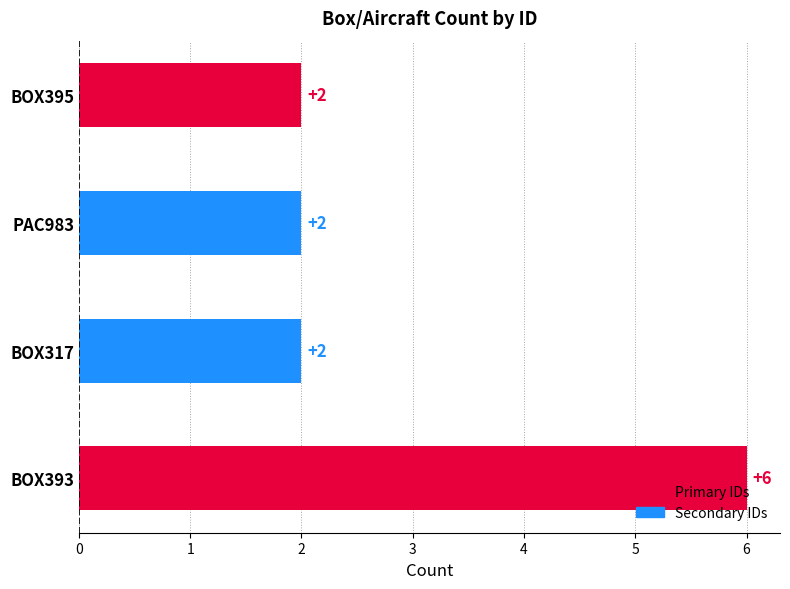

The chart shows a value of 2 at BOX317. True or false?

True